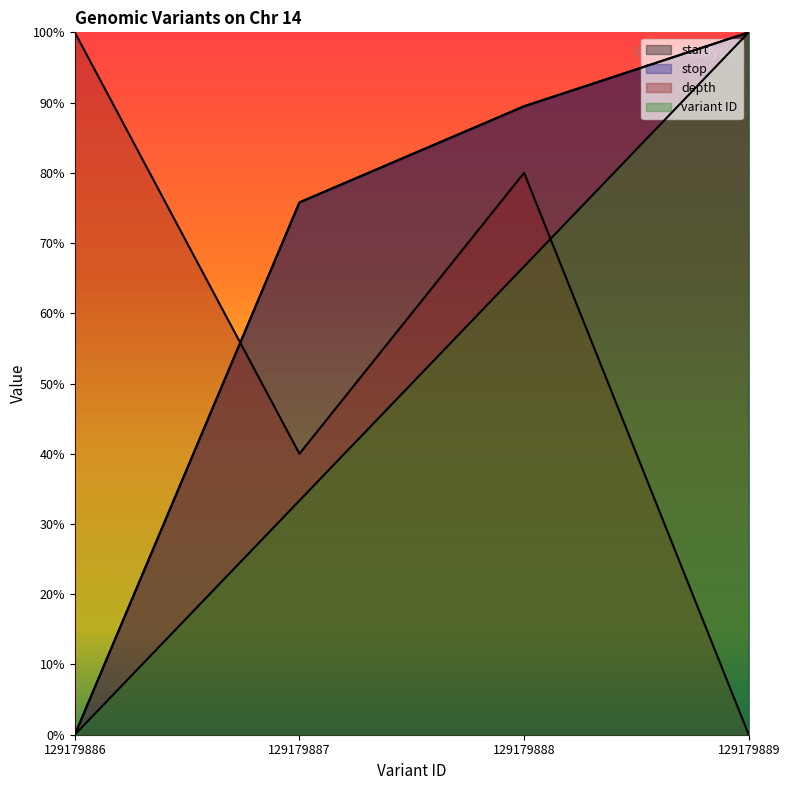

Read the depth value at 129179887.

0.4